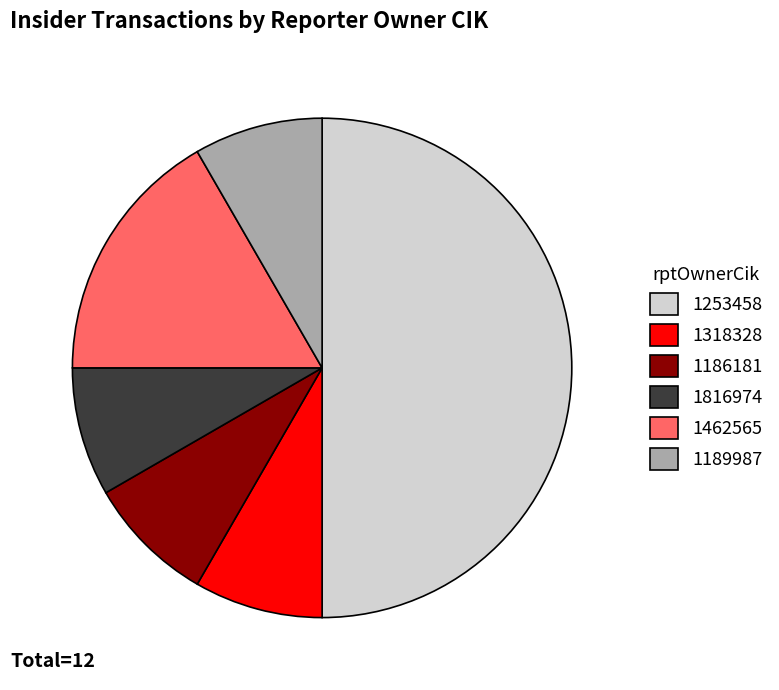

Do 1816974 and 1186181 together represent more than half of the pie?

No